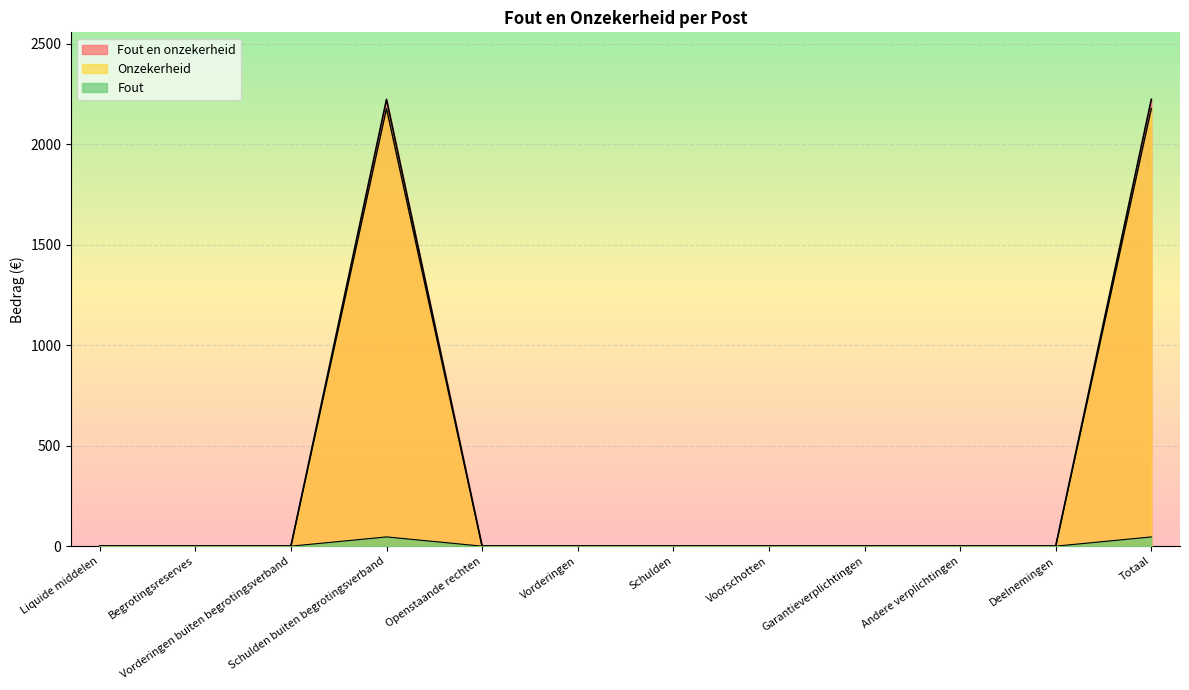

Reading right to left, transcribe all the data shown in this chart.

Fout: Totaal=2223	Deelnemingen=0	Andere verplichtingen=0	Garantieverplichtingen=0	Voorschotten=0	Schulden=0	Vorderingen=0	Openstaande rechten=0	Schulden buiten begrotingsverband=2223	Vorderingen buiten begrotingsverband=0	Begrotingsreserves=0	Liquide middelen=0
Onzekerheid: Totaal=2177	Deelnemingen=0	Andere verplichtingen=0	Garantieverplichtingen=0	Voorschotten=0	Schulden=0	Vorderingen=0	Openstaande rechten=0	Schulden buiten begrotingsverband=2177	Vorderingen buiten begrotingsverband=0	Begrotingsreserves=0	Liquide middelen=0
Fout en onzekerheid: Totaal=46	Deelnemingen=0	Andere verplichtingen=0	Garantieverplichtingen=0	Voorschotten=0	Schulden=0	Vorderingen=0	Openstaande rechten=0	Schulden buiten begrotingsverband=46	Vorderingen buiten begrotingsverband=0	Begrotingsreserves=0	Liquide middelen=0